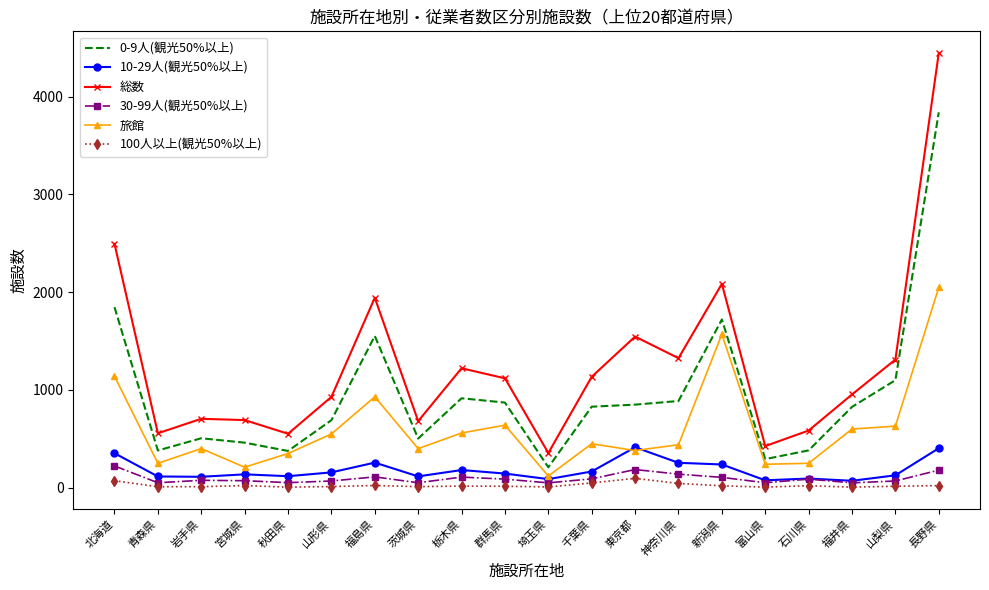

List the series in order of their peak value, lowest first.

100人以上(観光50%以上), 30-99人(観光50%以上), 10-29人(観光50%以上), 旅館, 0-9人(観光50%以上), 総数